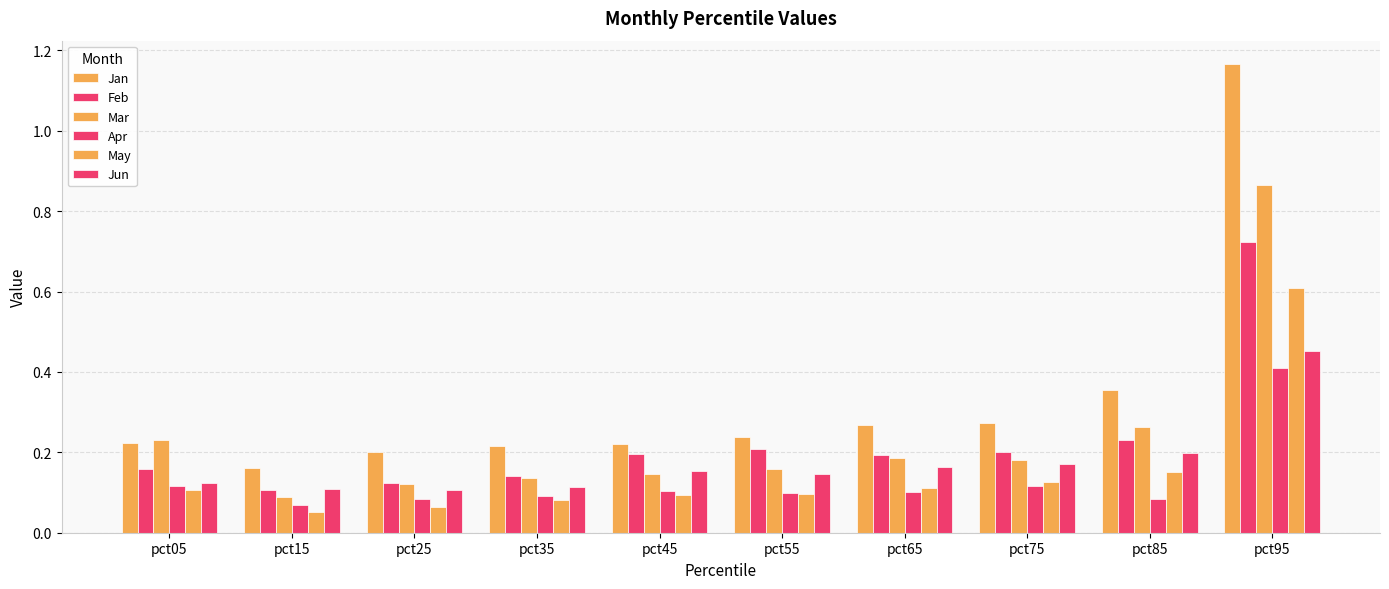

True or false: May has a value of 0.1 at pct65.

True